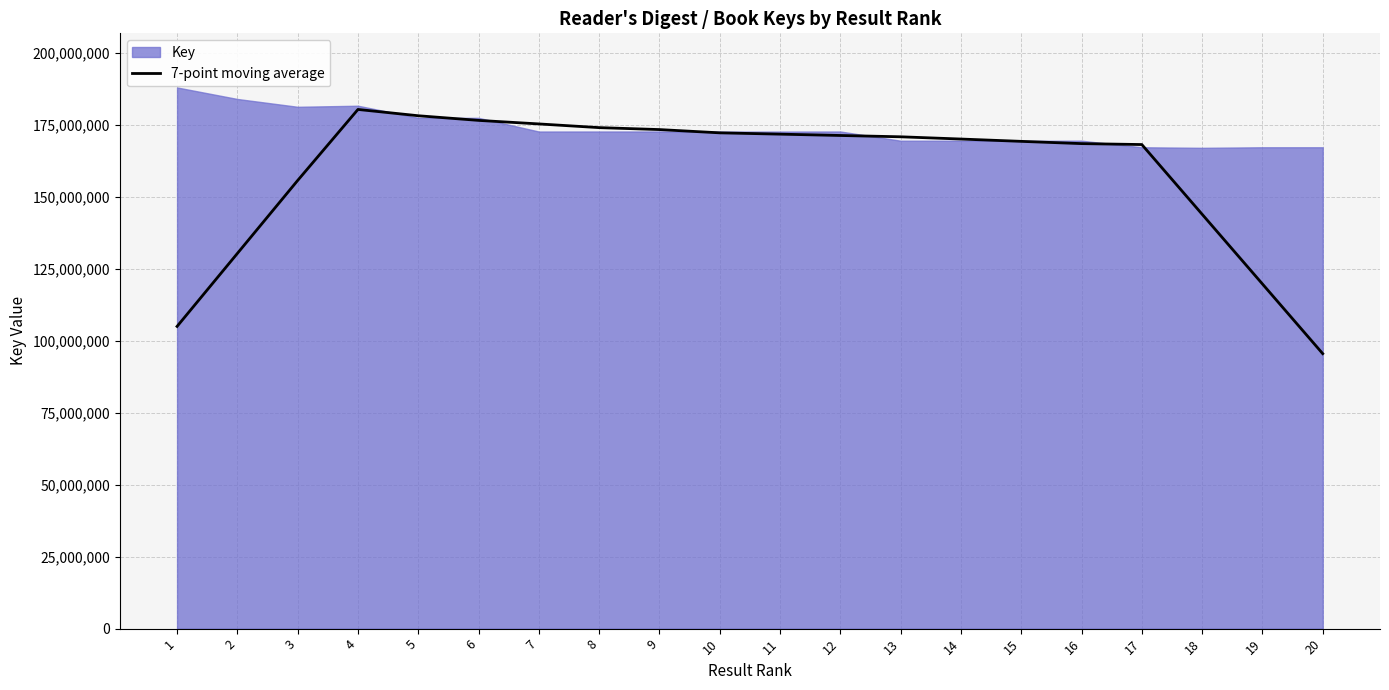

What is the minimum value for 7-point moving average?

95537157.6